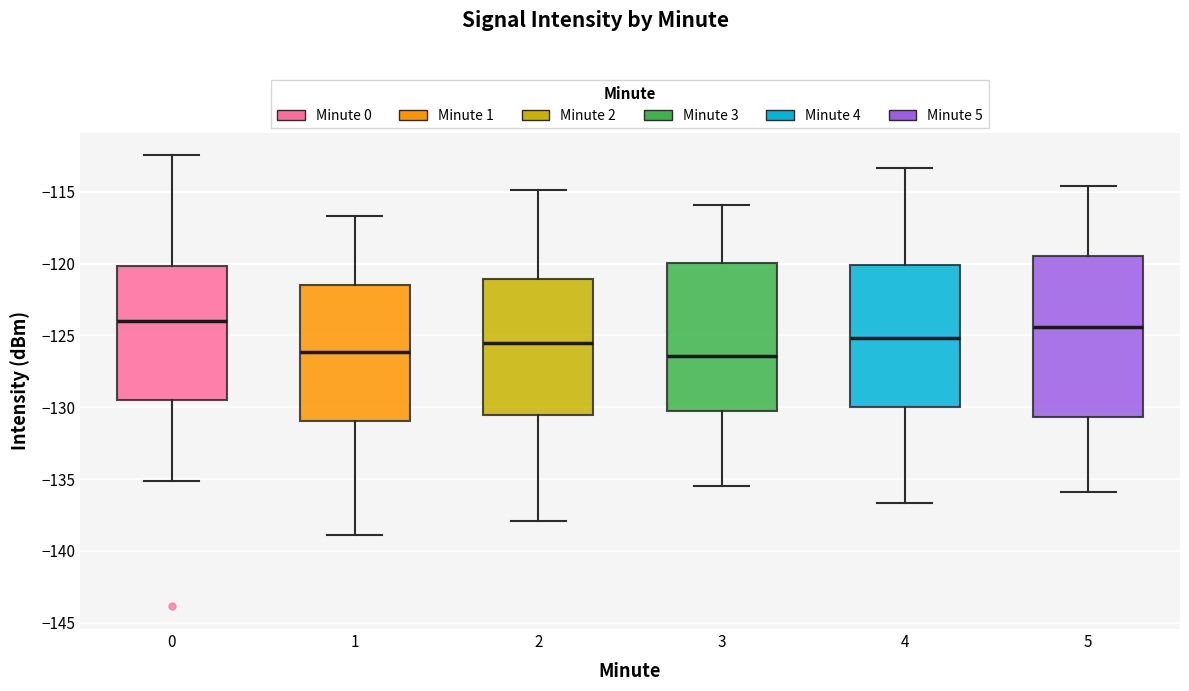

Where does the median line of the box at x = 1 sit on the y-axis? The values are not printed on the chart, so give them approximately, as read against the axis.

-126.0